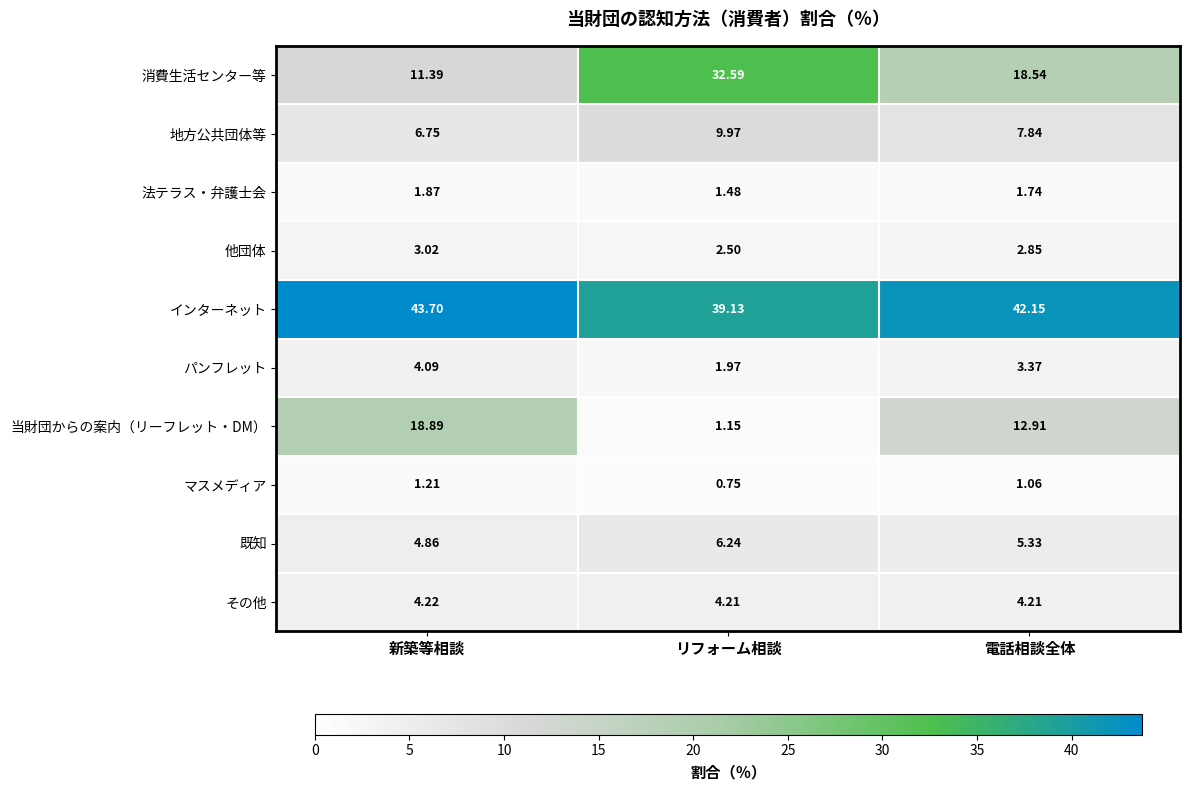

Which label corresponds to the smallest value in the chart?

リフォーム相談